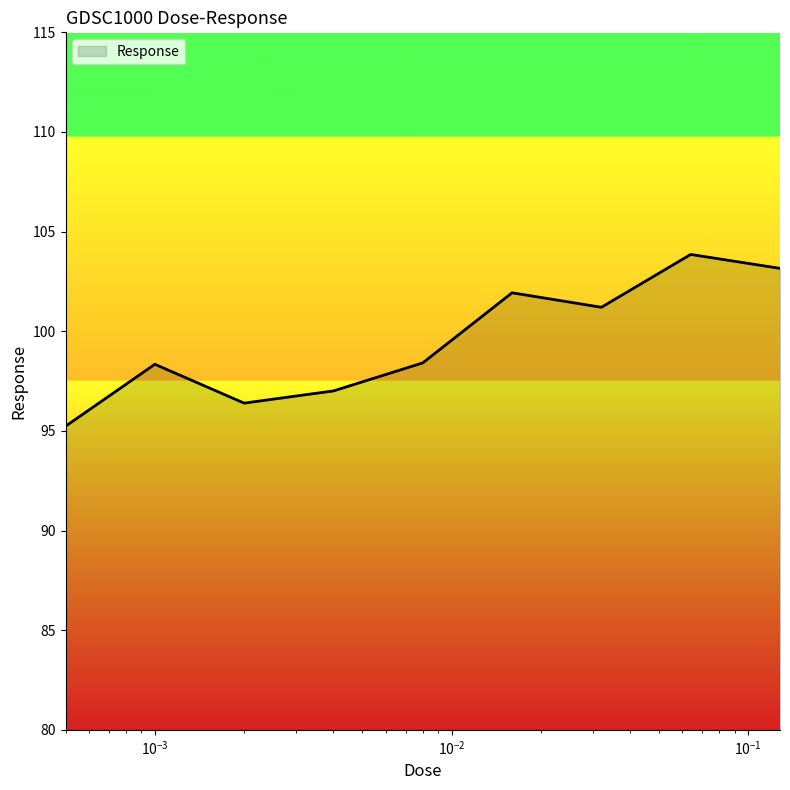

What is the sum of all values?

895.5